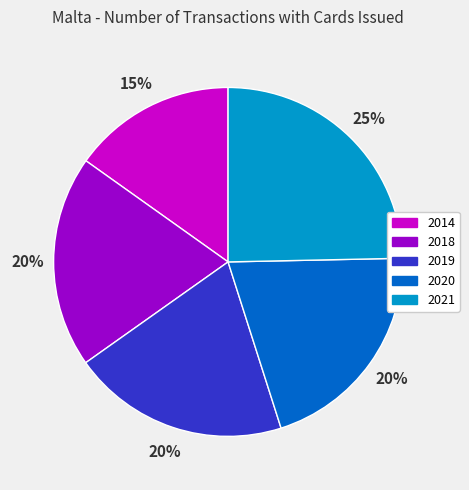

To the nearest percent, what is the average slice percentage?

20%